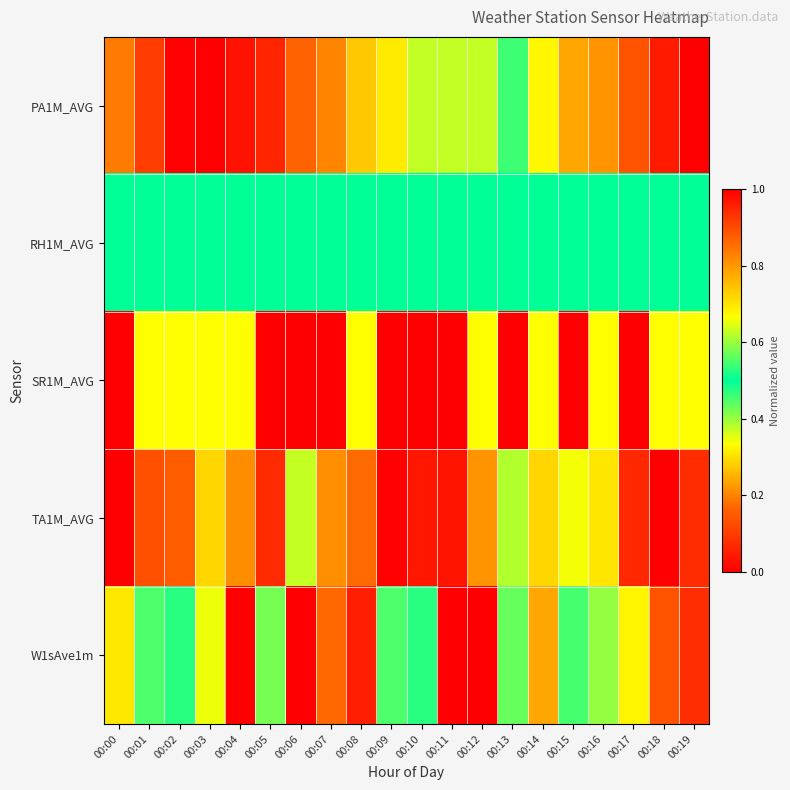

Which category has the lowest value across all series?

00:19